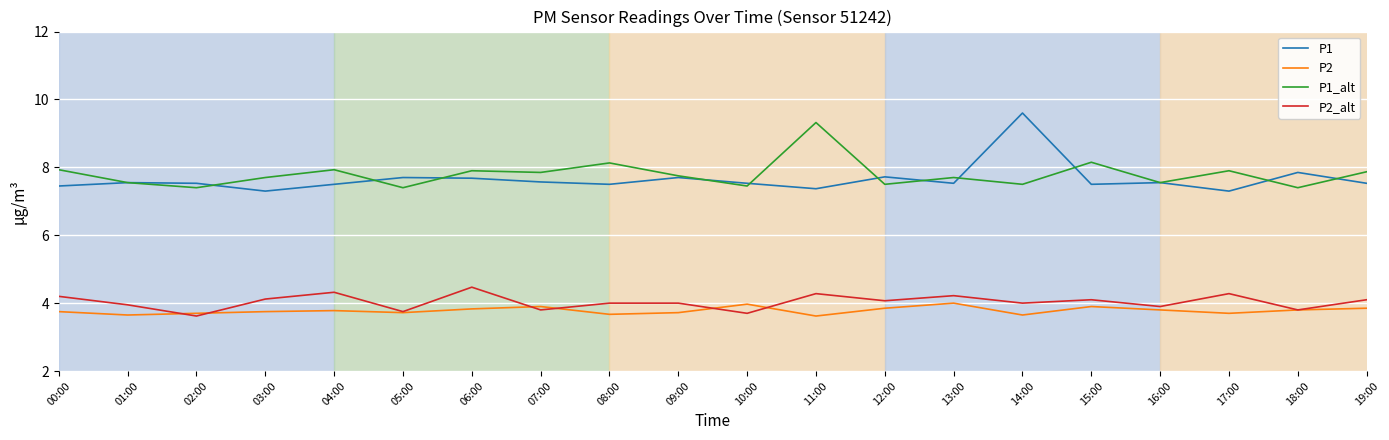

At how many categories does at least one series exceed 5?

20